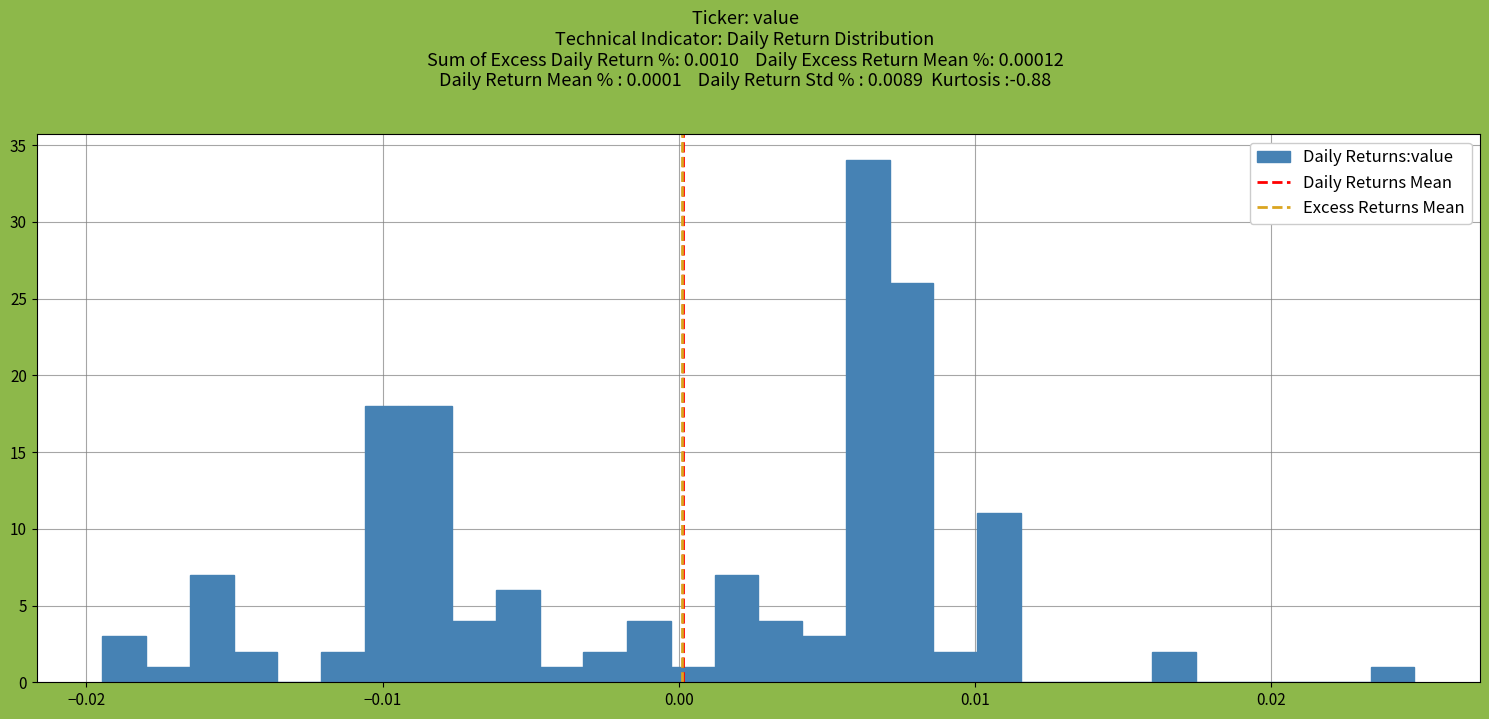

Around what value on the x-axis is the tallest bar? Give the approximate position of its centre, as read against the axis.

0.006